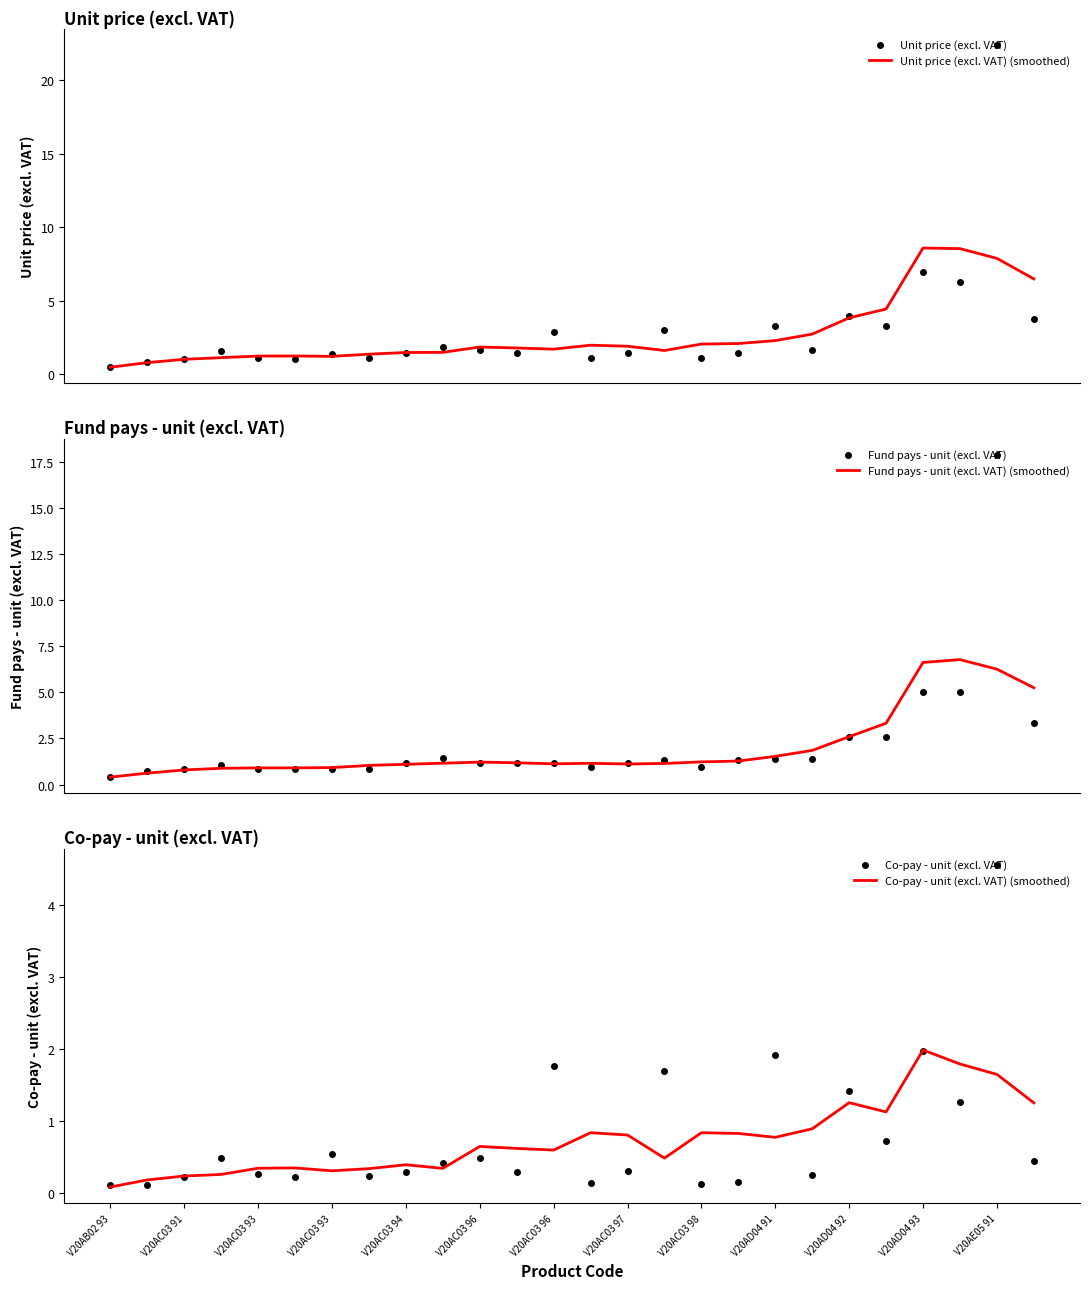

At how many categories does at least one series exceed 11?

1